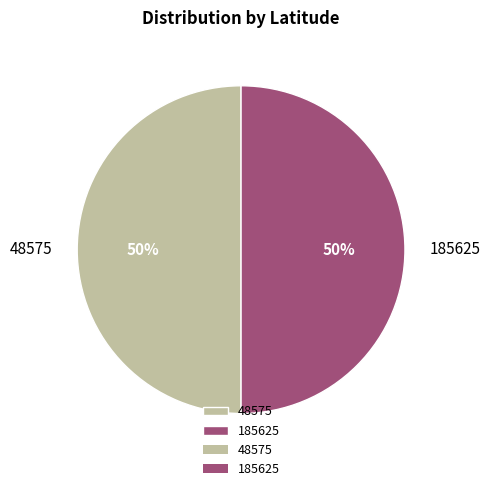

To the nearest percent, what is the average slice percentage?

50%